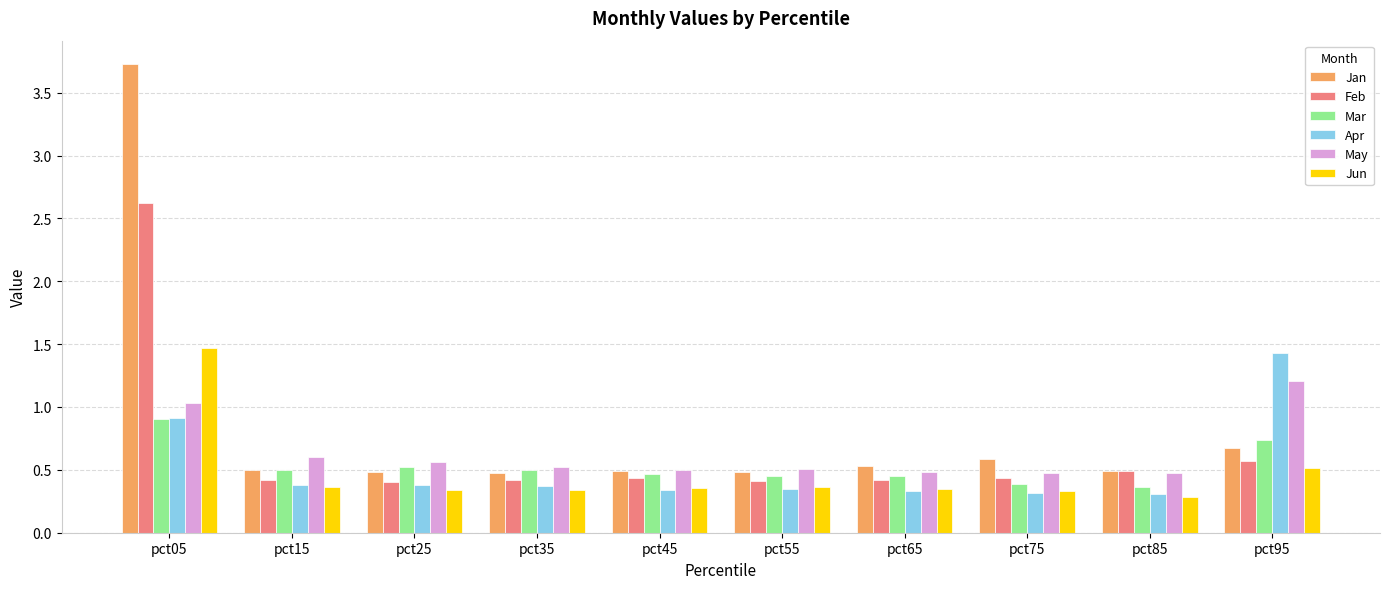

What is the total value across all series at pct25?

2.7